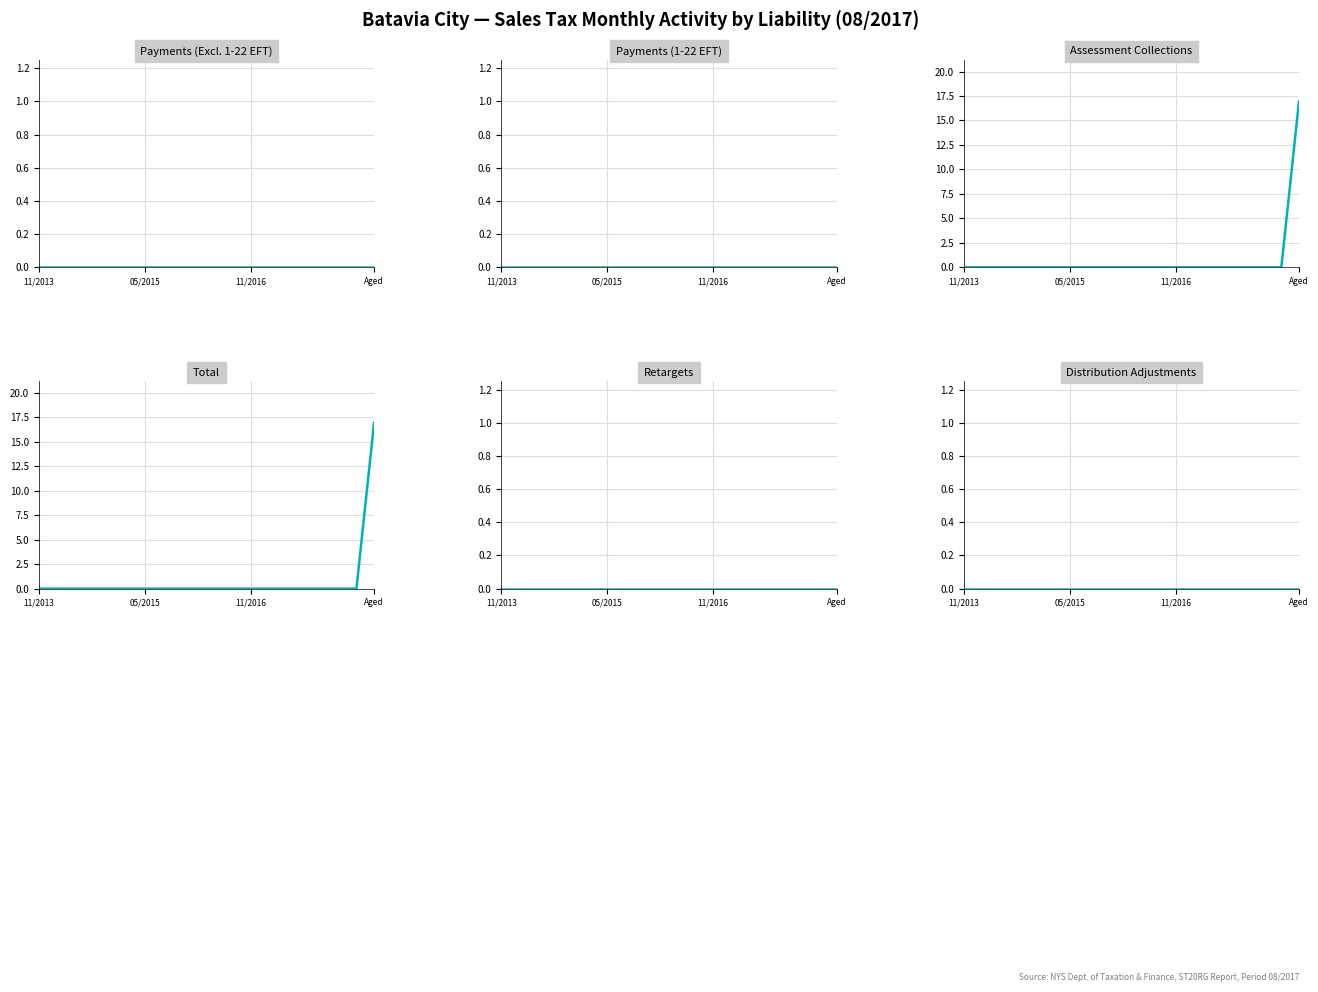

Rank the series by their maximum value, from lowest to highest.

Payments (Excl. 1-22 EFT), Payments (1-22 EFT), Retargets, Distribution Adjustments, Assessment Collections, Total